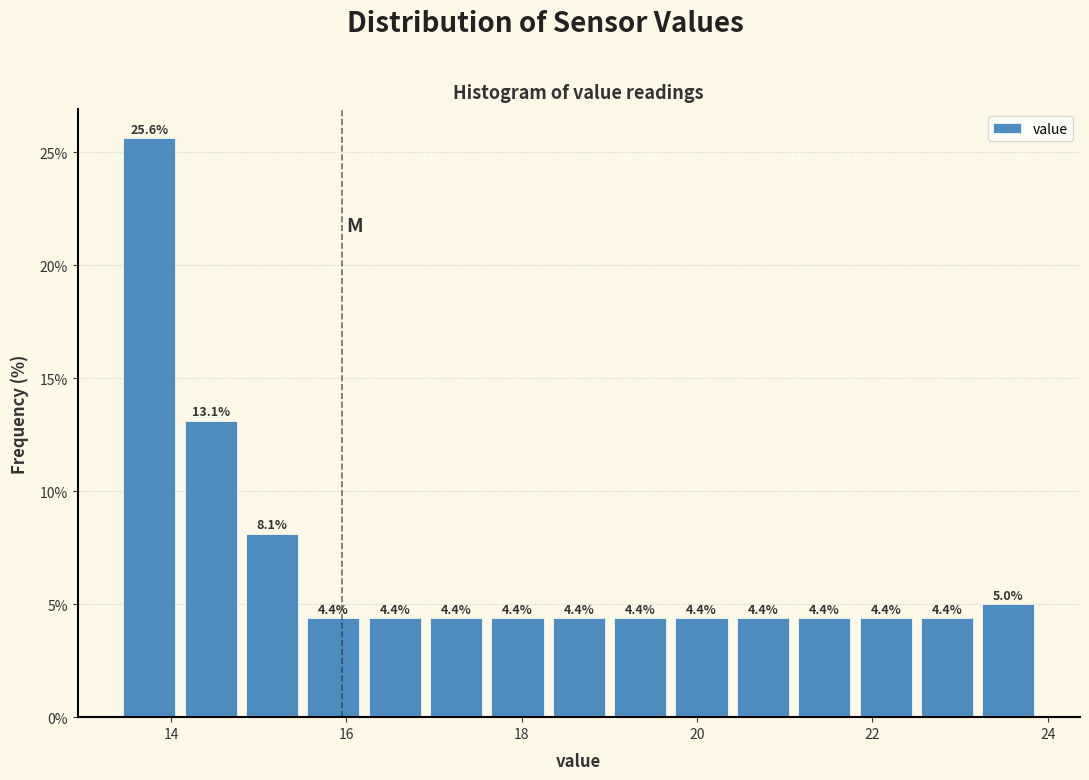

Around what value on the x-axis is the tallest bar? Give the approximate position of its centre, as read against the axis.

13.8